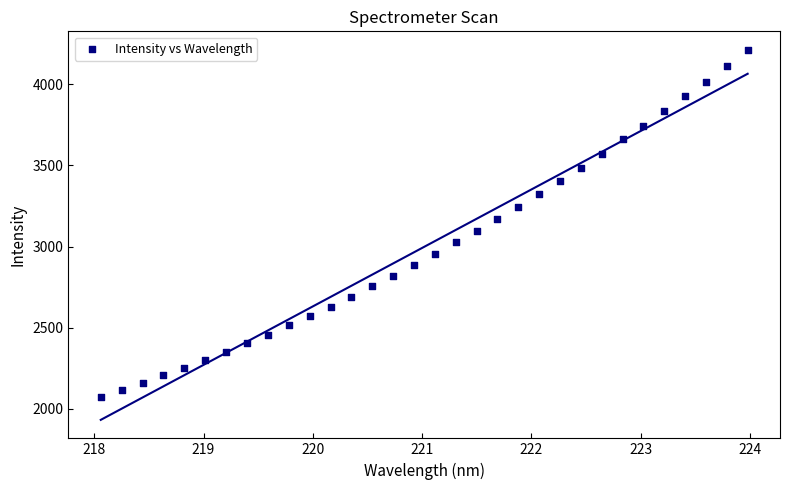

What is the range of Y values (max minus min)?

2139.0